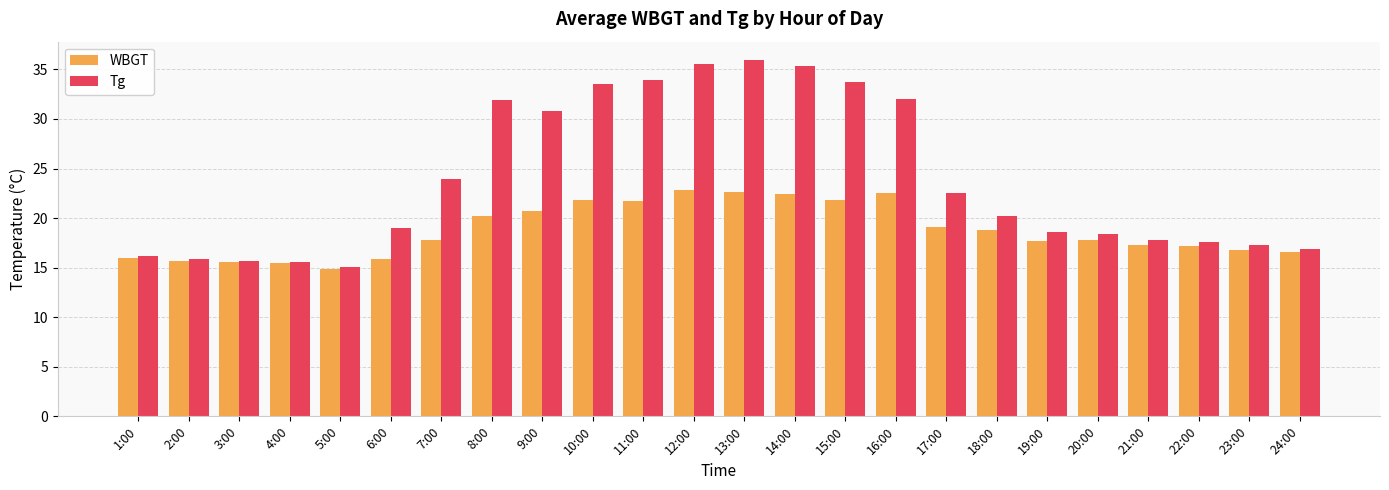

Which category has the highest value across all series?

13:00